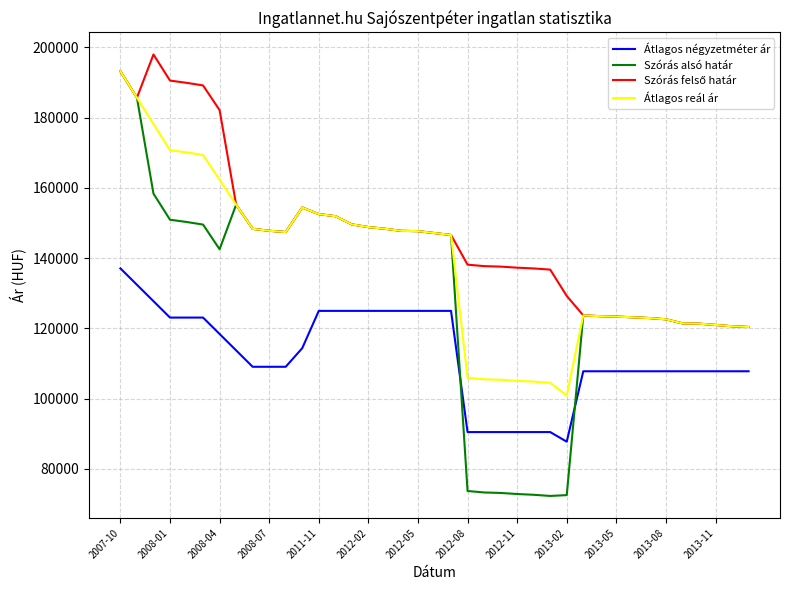

What is the greatest value displayed?

197976